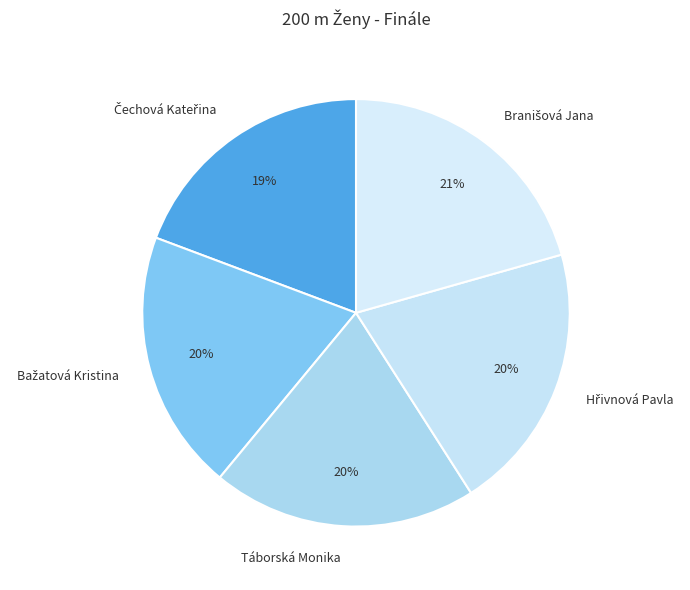

How many slices are in this pie chart?

5